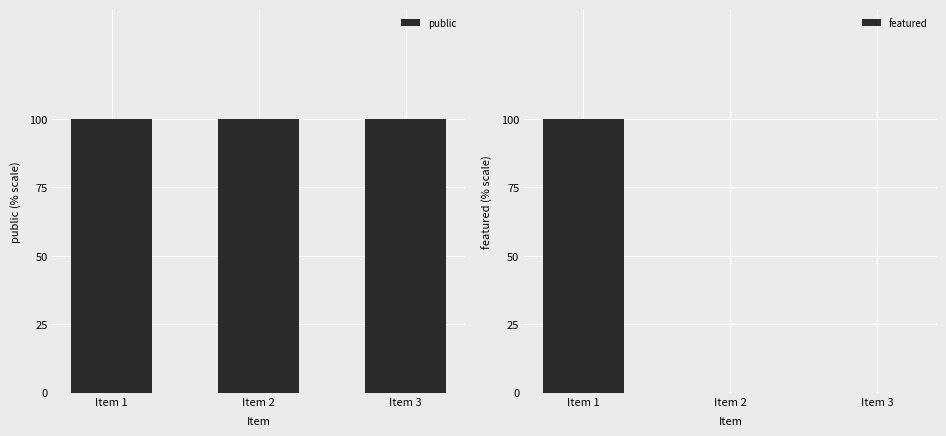

How many data points does each series have?

3